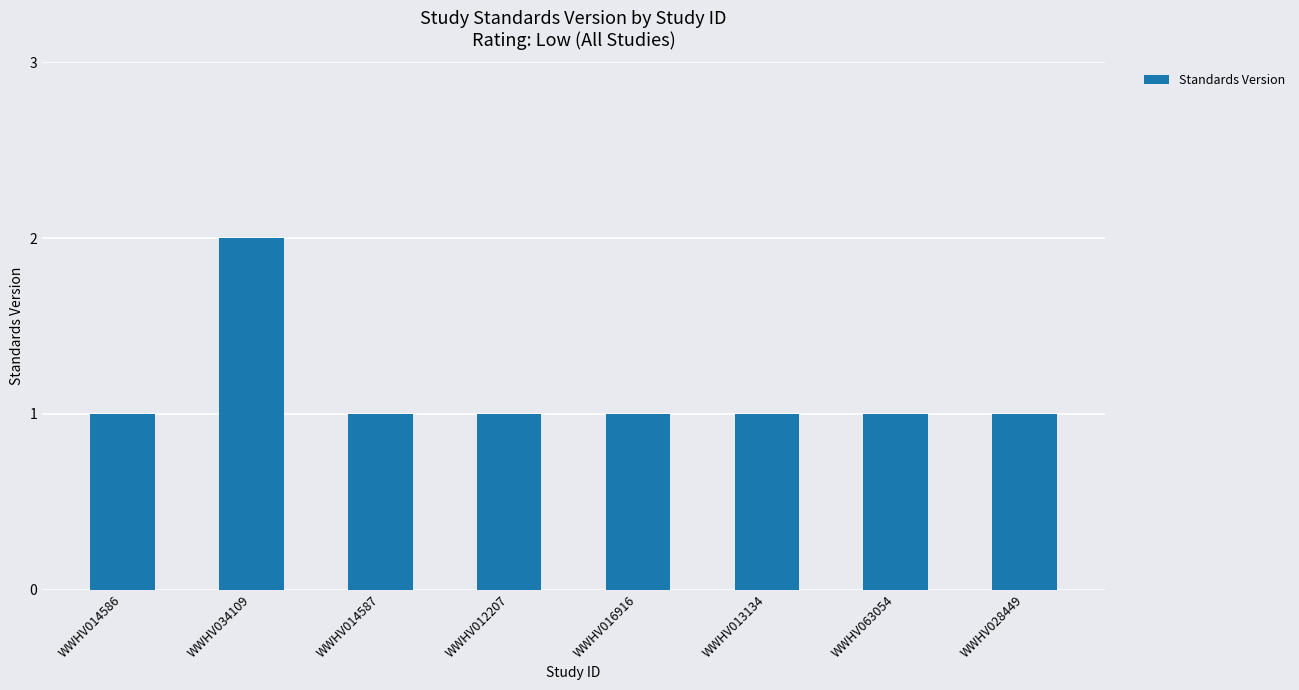

What value does the data have at WWHV034109?

2